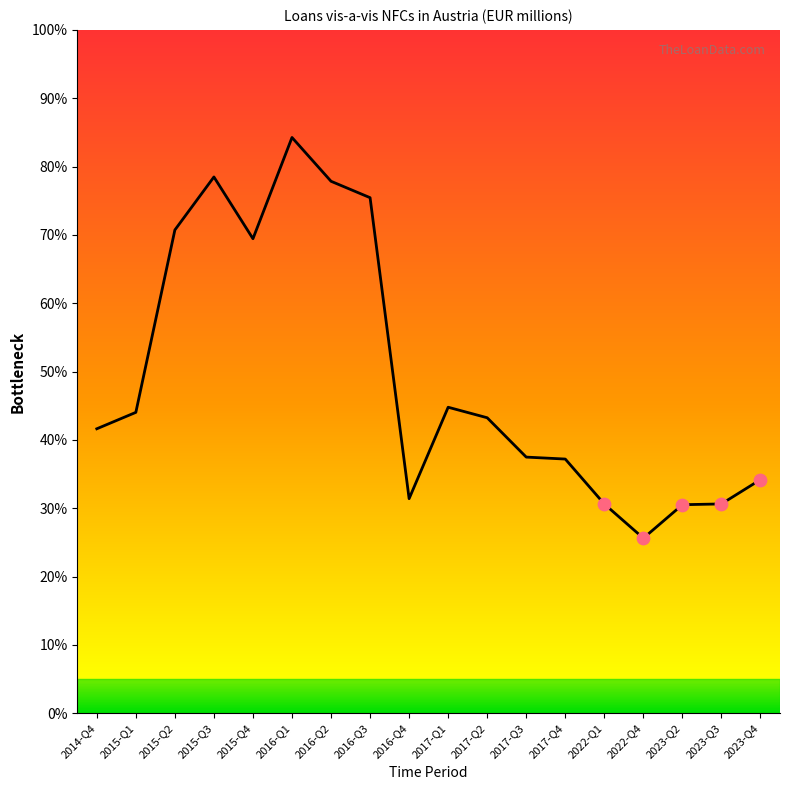

Between 2014-Q4 and 2017-Q4, which is larger?

2014-Q4